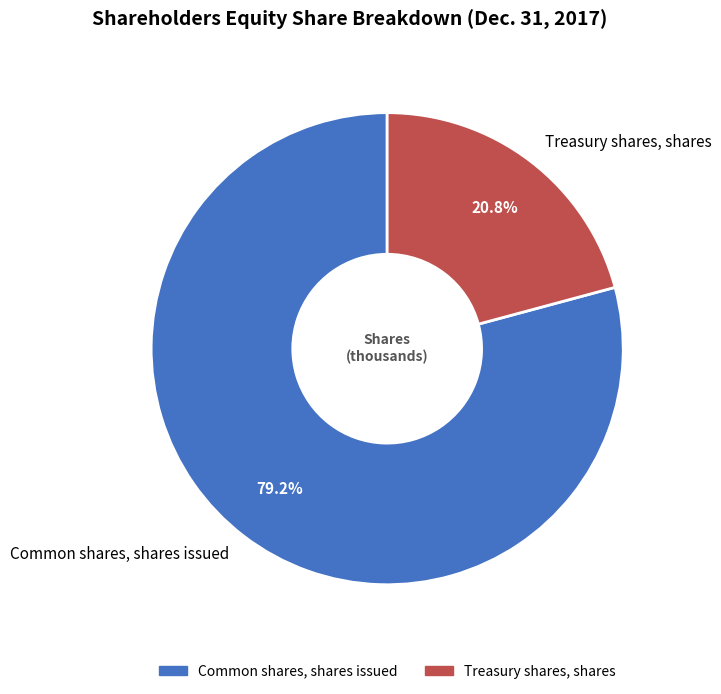

True or false: Common shares, shares issued accounts for 79% of the total.

True